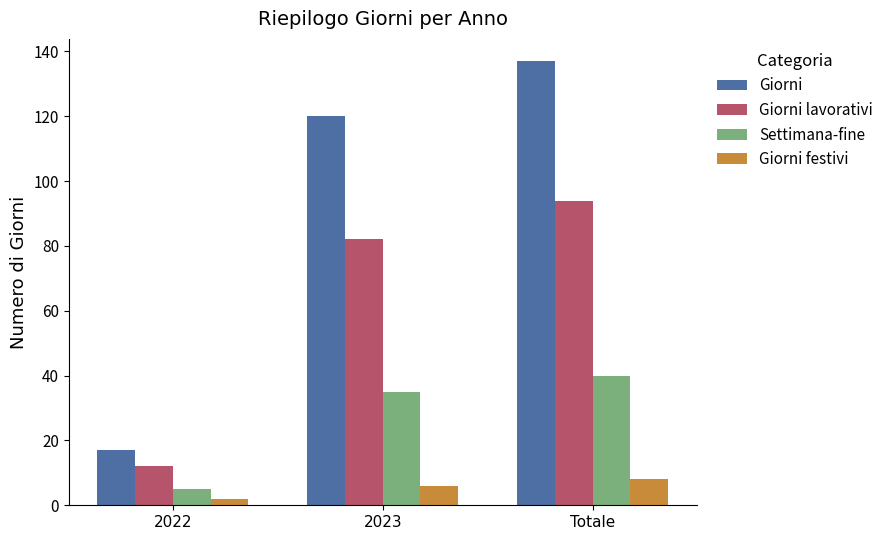

What is the value of the Settimana-fine bar at the 1st from the left?

5